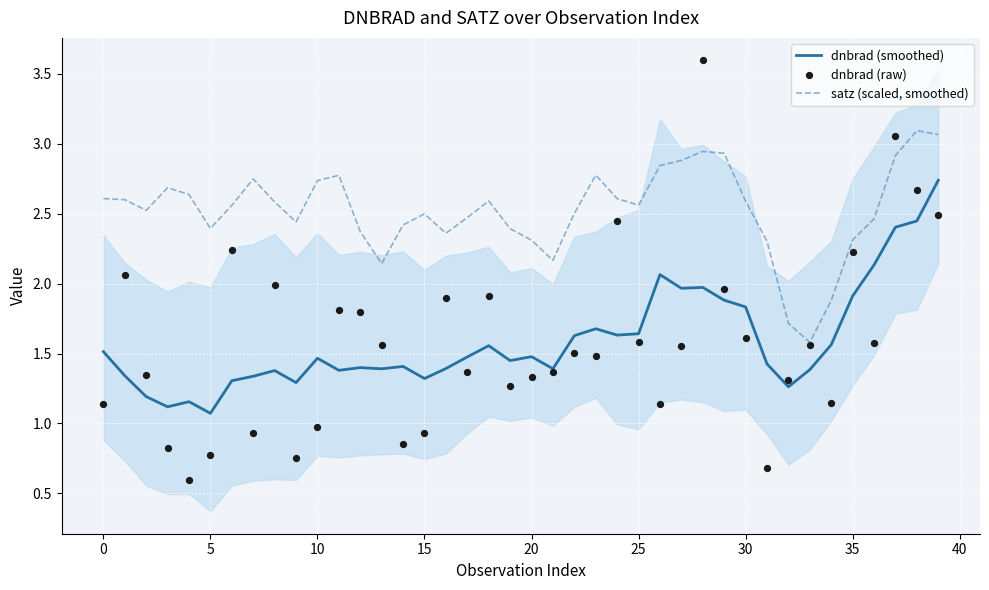

Which series reaches the maximum Y coordinate?

dnbrad (raw)